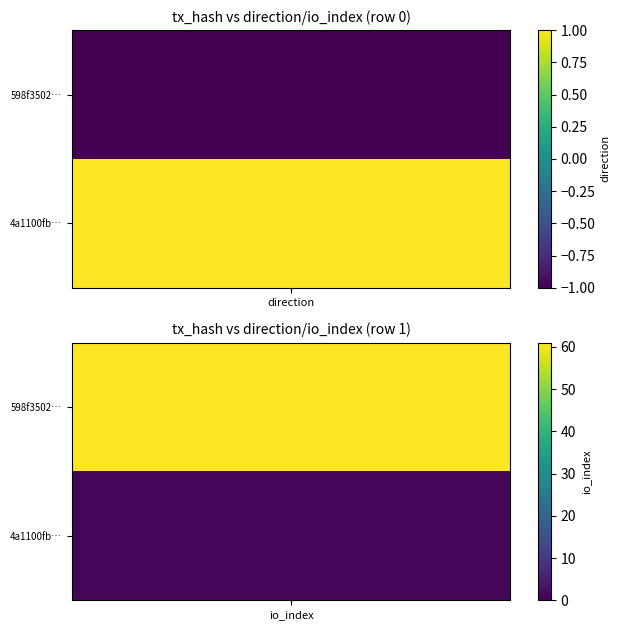

What is the lowest value of the 598f350248715dfe7a9b4e9cf98bac2291e4231 series?

-1